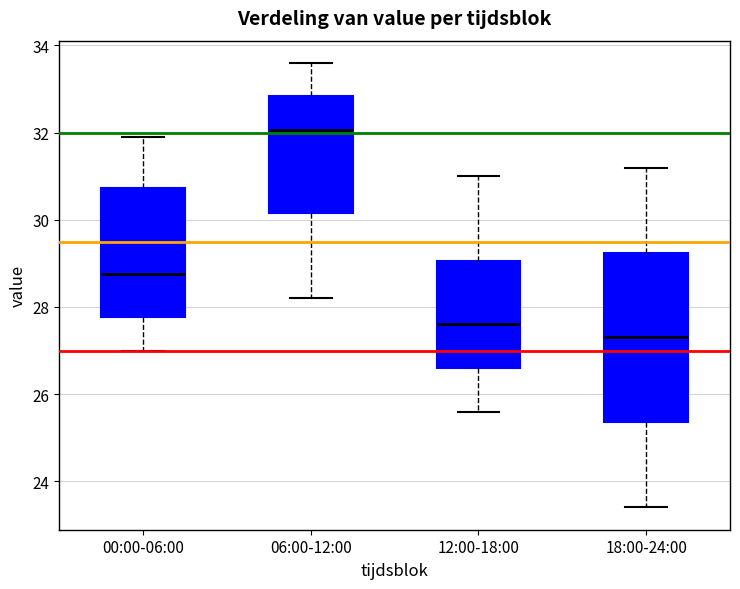

Which box is the tallest, from its lower edge to its upper edge?

18:00-24:00